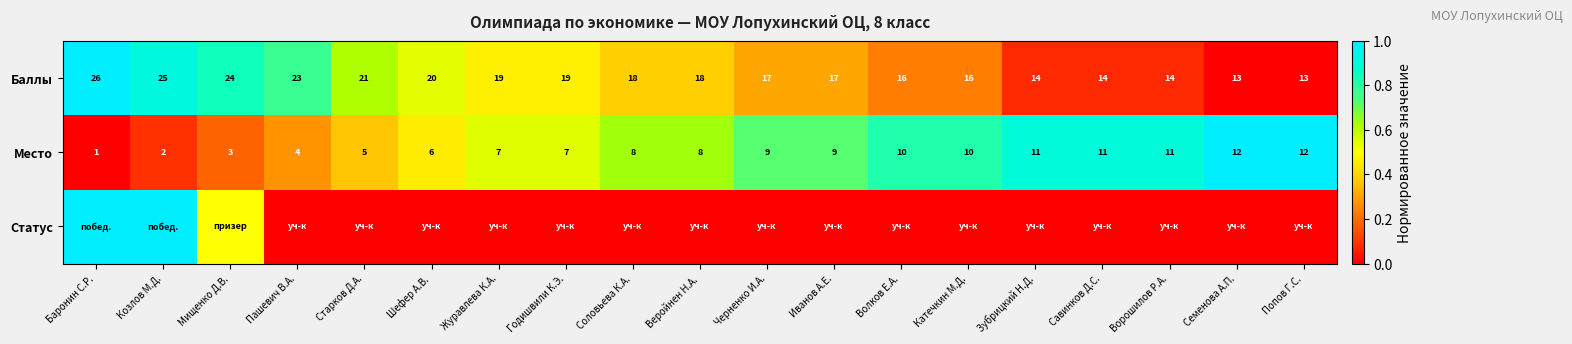

What is the approximate value of Место at Савинков Д.С.?

11.0